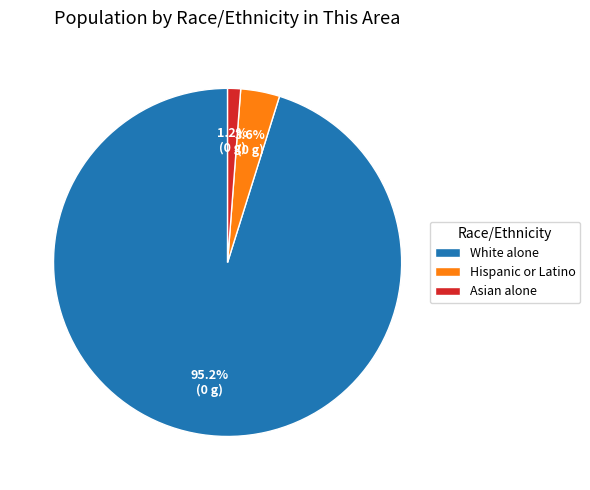

To the nearest percent, what is the combined percentage of Hispanic or Latino and Asian alone?

5%